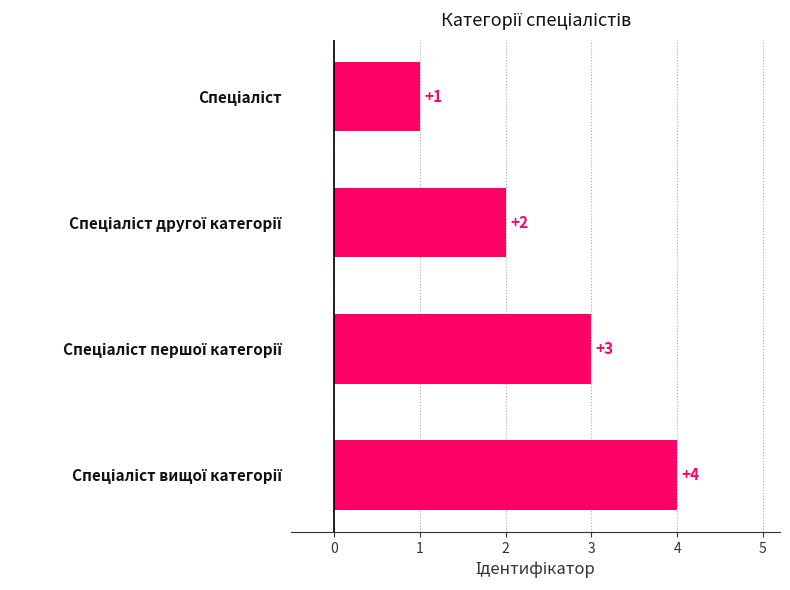

What is the greatest value displayed?

4